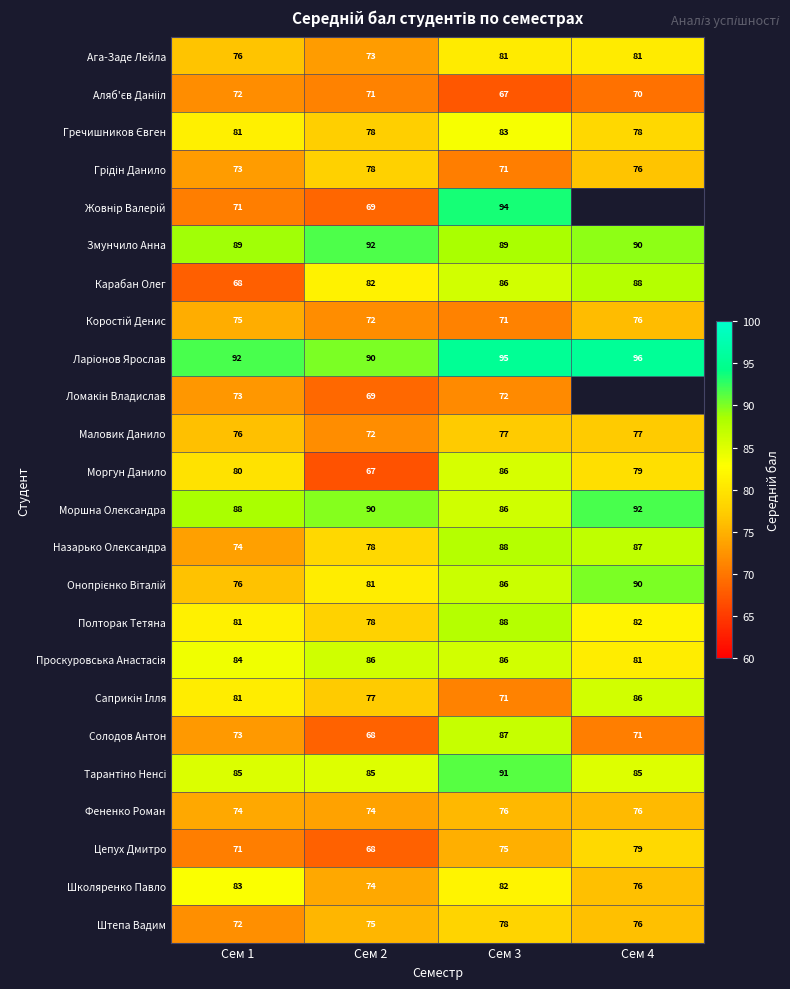

What is the difference between the highest and lowest values at Сем 4?

25.8